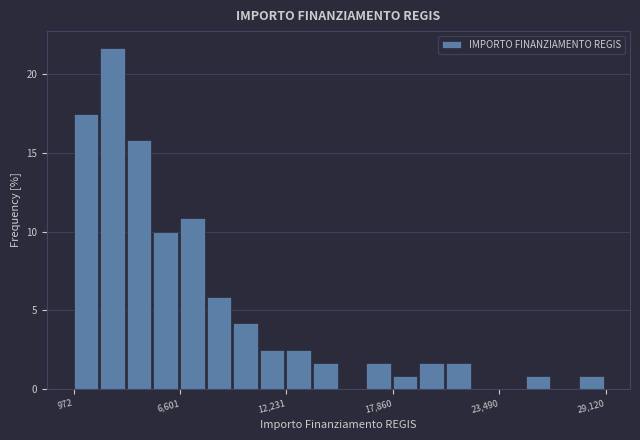

Around what value on the x-axis is the tallest bar? Give the approximate position of its centre, as read against the axis.

3000